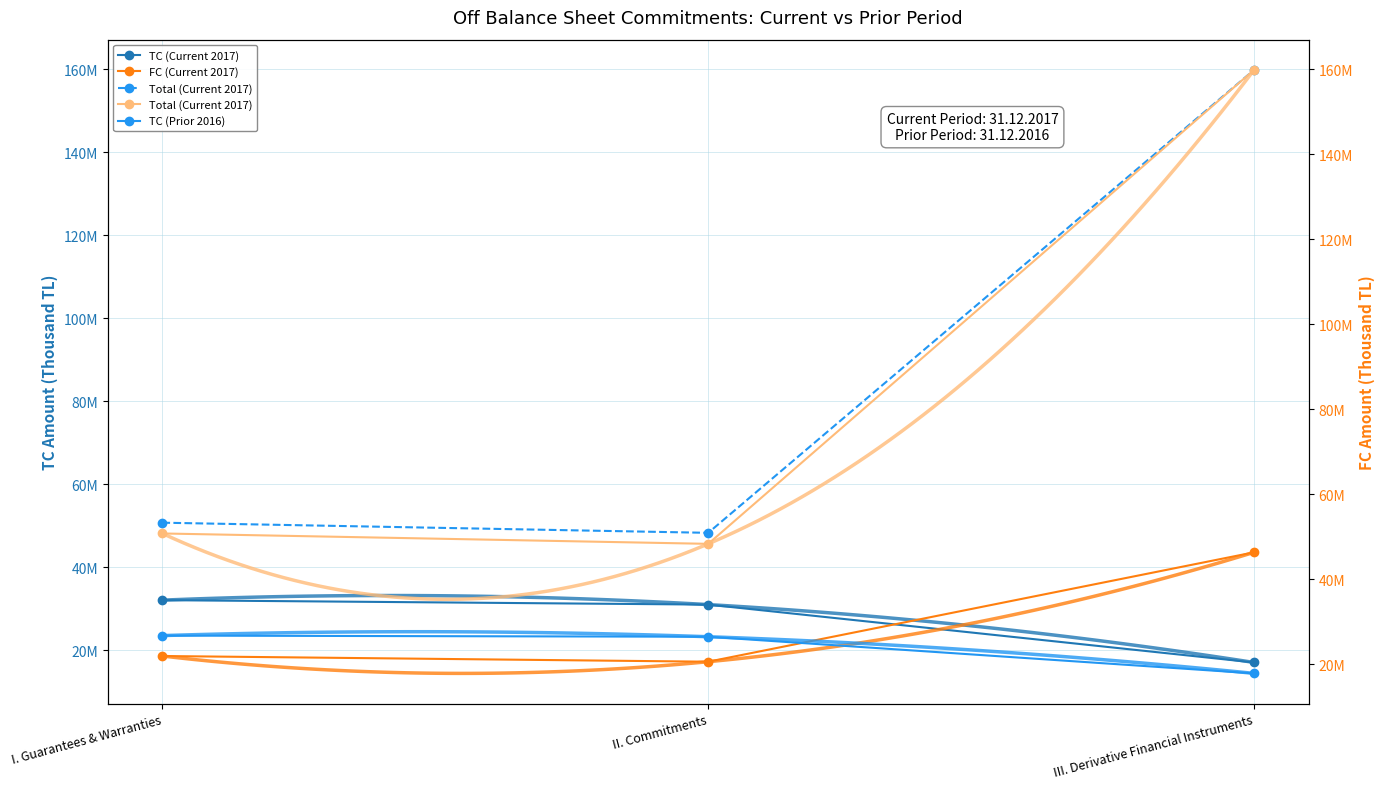

At which label is TC (Current 2017) closest to 24604595?

II. Commitments